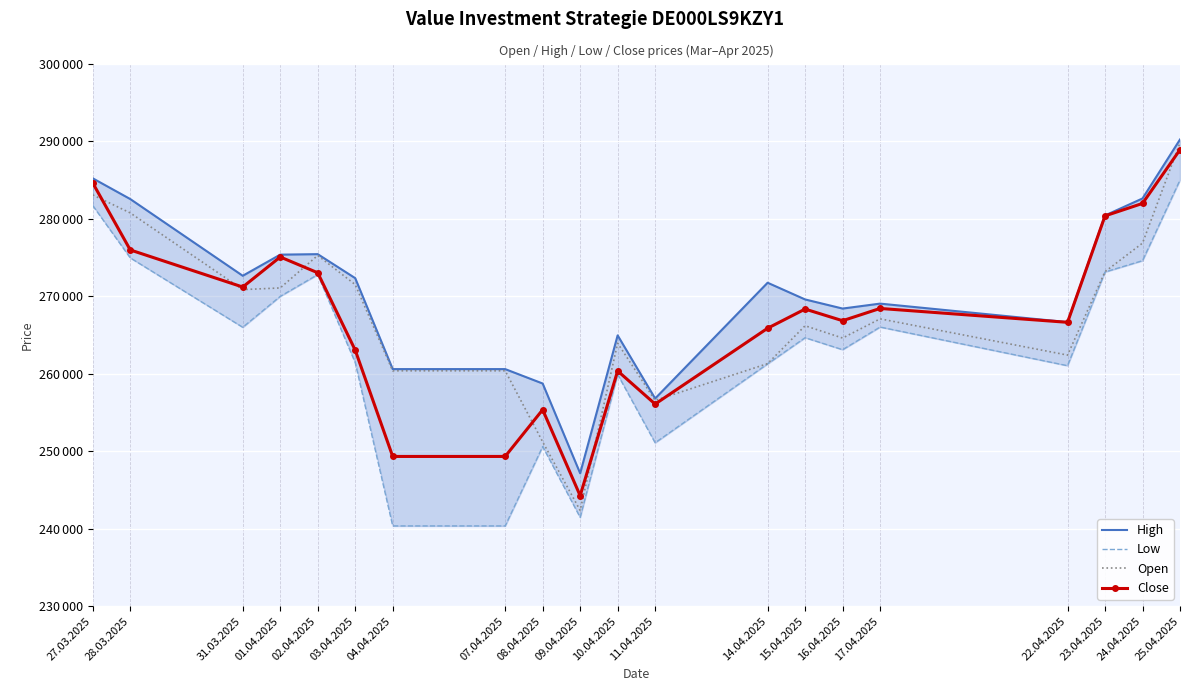

What is the highest value of the Open series?

289775